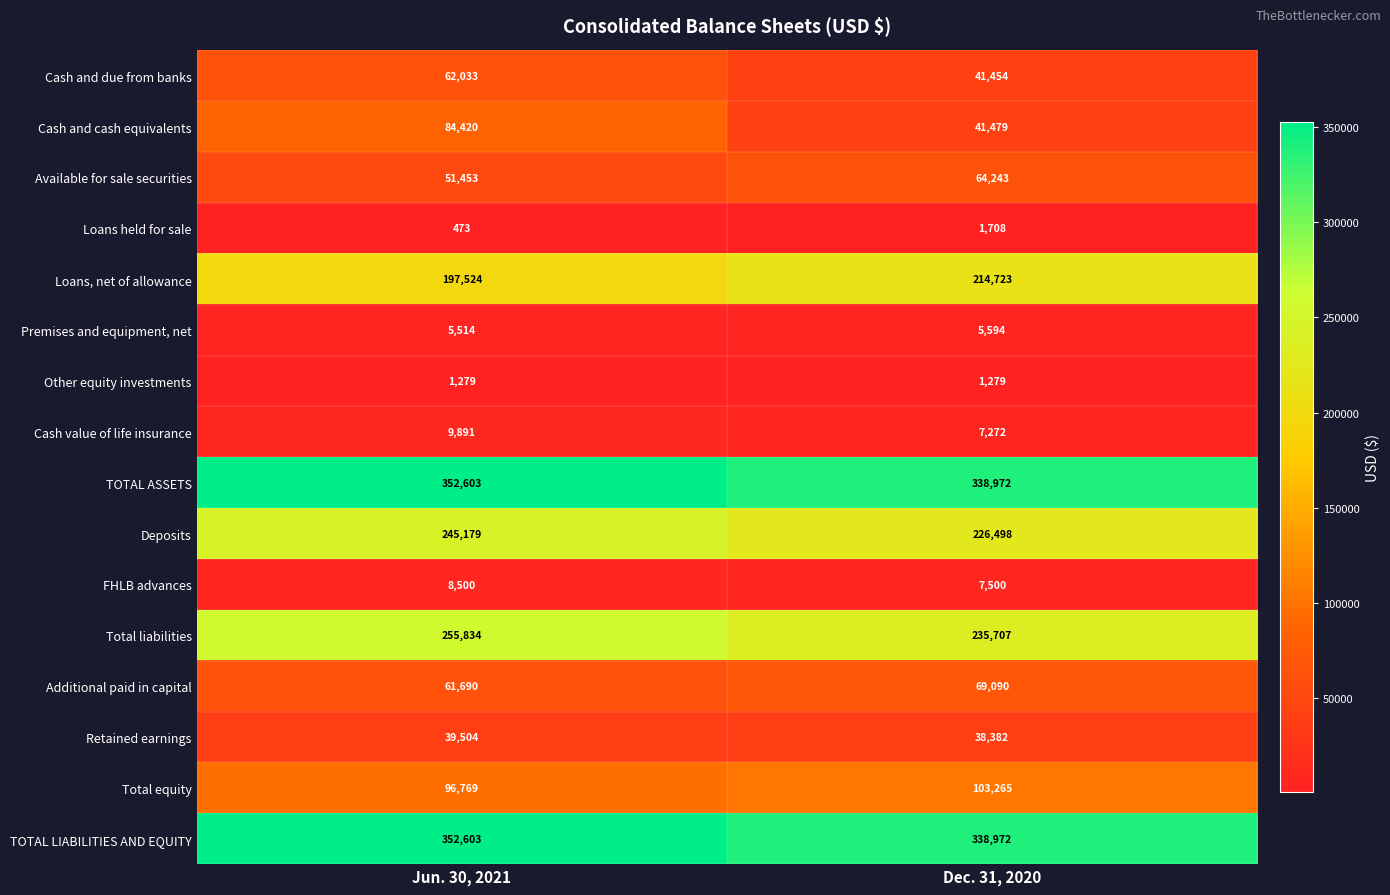

What is the maximum value for Total equity?

103265